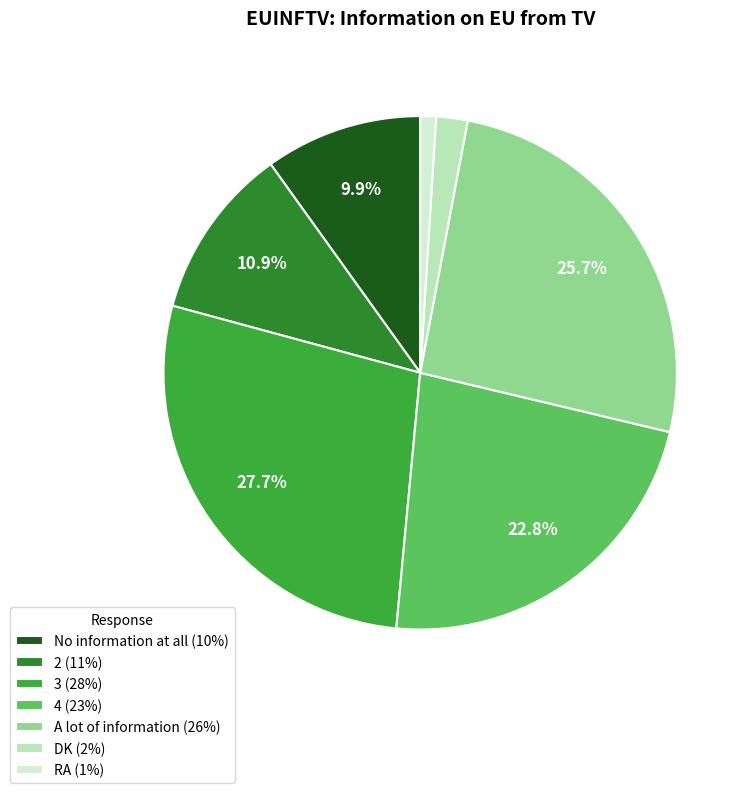

Is the sum of RA and 2 greater than half?

No